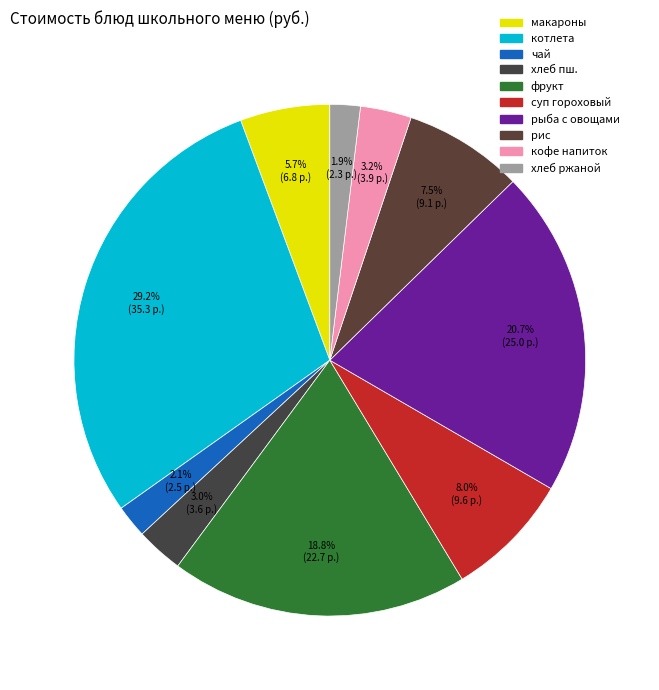

How many segments does this pie chart have?

10